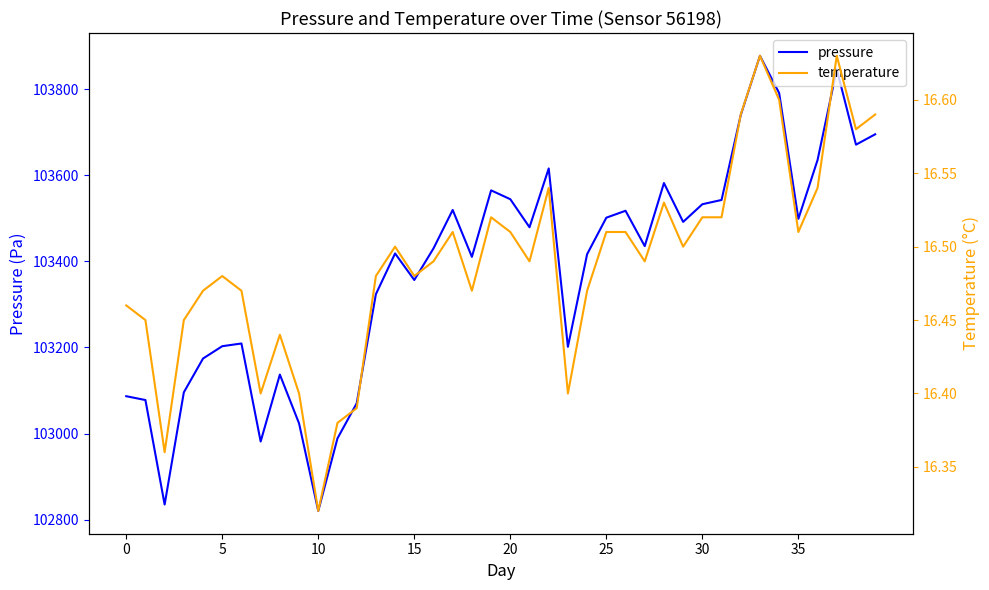

Does the chart display data point markers on the line(s)?

No